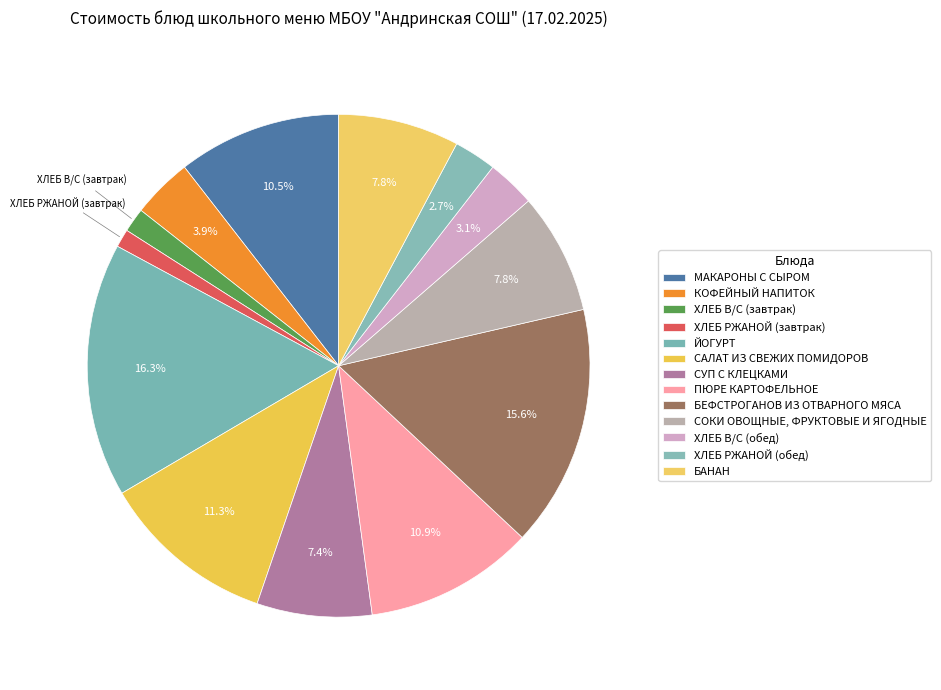

What percentage is NOT represented by ХЛЕБ В/С (обед)?

96.9%